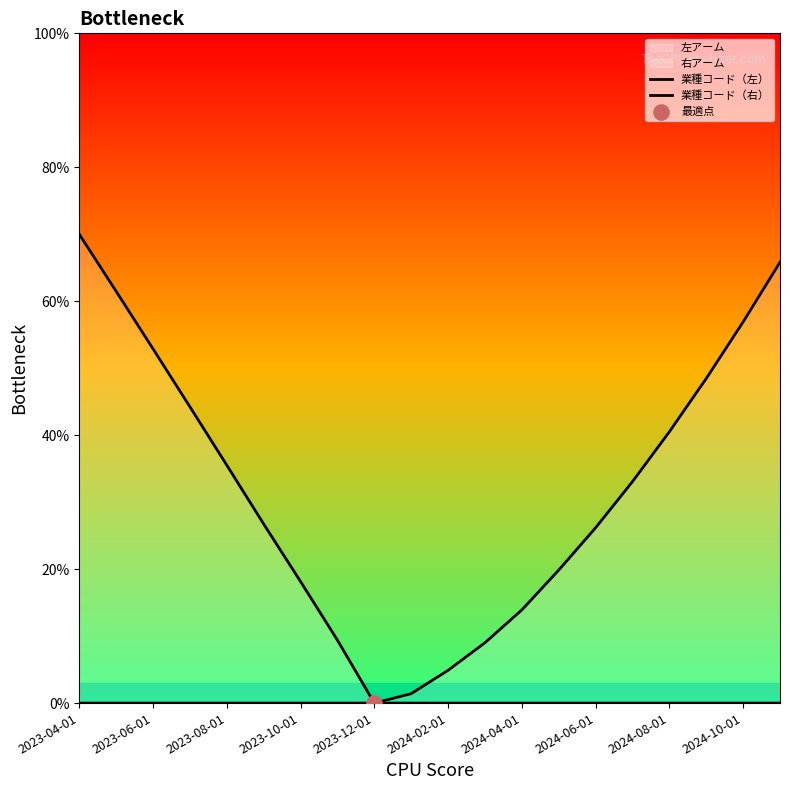

Which series has the largest Y range (max minus min)?

業種コード（左）